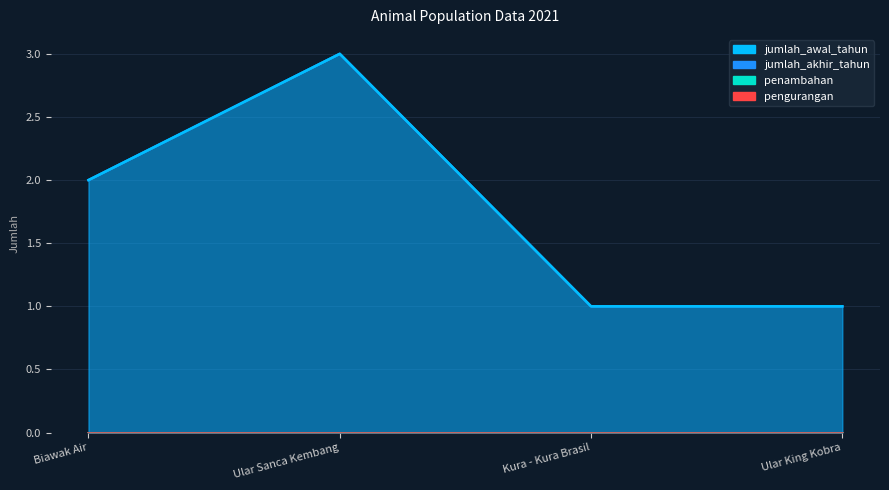

In jumlah_awal_tahun, how many points are higher than both neighbors (excluding endpoints)?

1